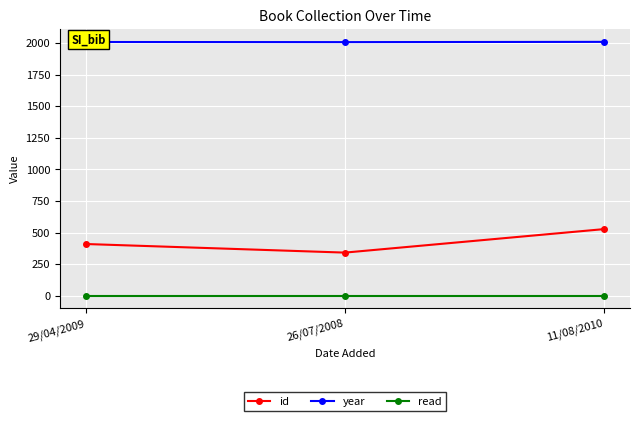

At how many categories does at least one series exceed 1930?

3